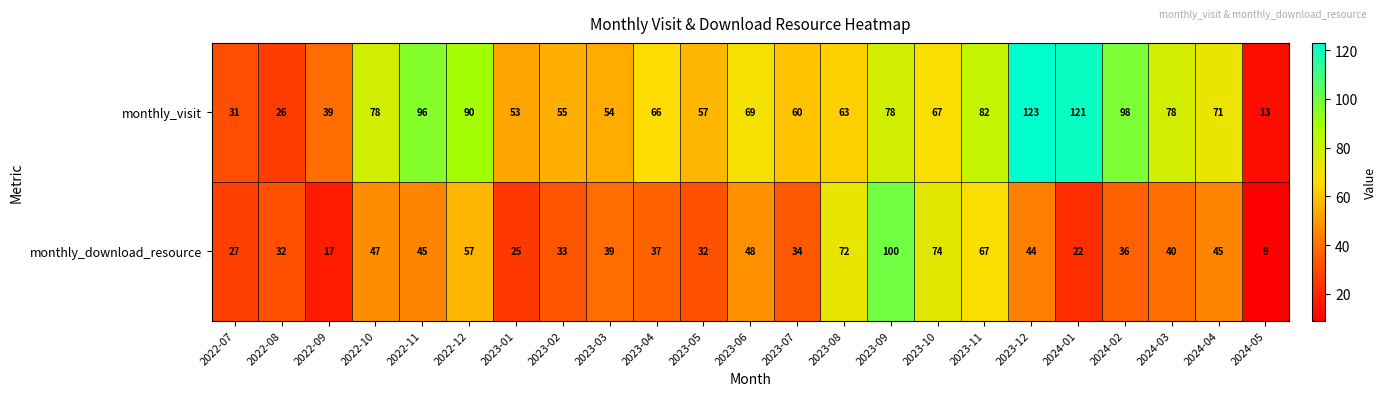

What is the difference between the maximum and minimum values in the monthly_download_resource series?

91